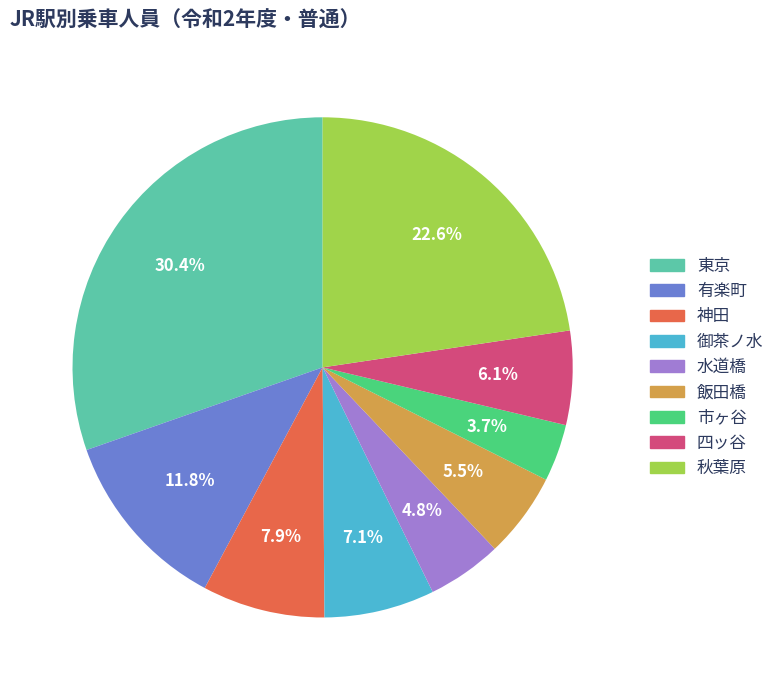

Is 東京 the majority of the pie?

No